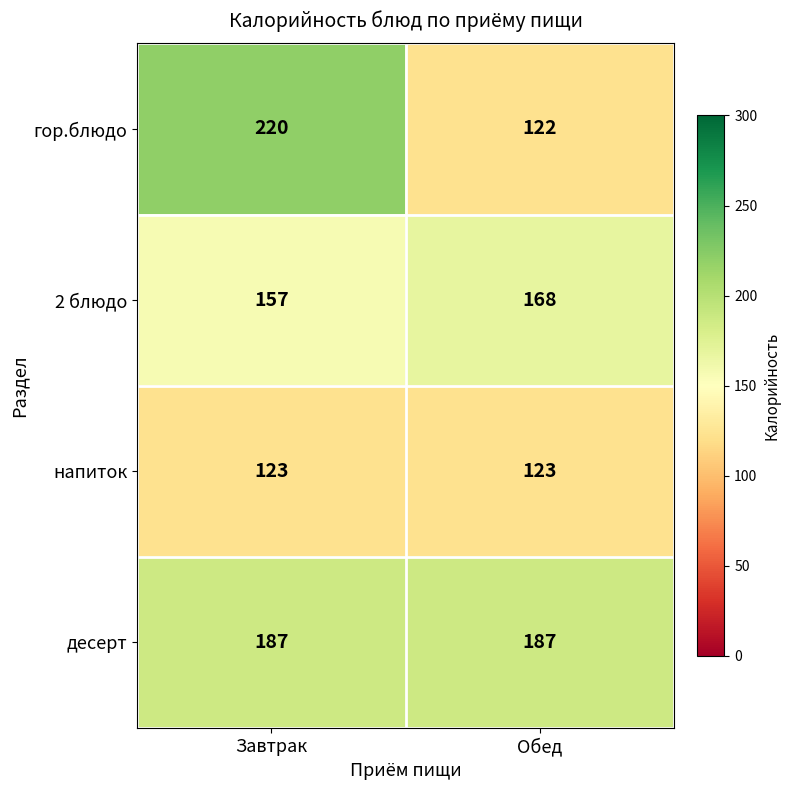

The value of десерт at Обед is 40. True or false?

False